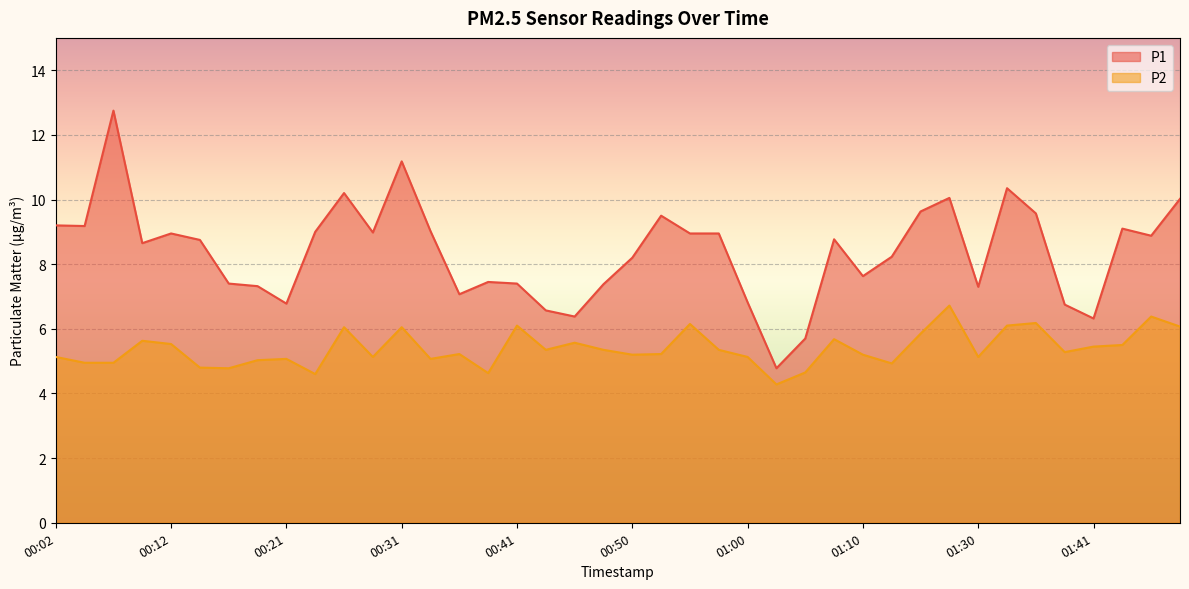

Reading right to left, transcribe all the data shown in this chart.

P1: 01:48=10.0	01:46=8.9	01:43=9.1	01:41=6.3	01:38=6.8	01:36=9.6	01:33=10.3	01:30=7.3	01:17=10.1	01:15=9.6	01:12=8.2	01:10=7.6	01:08=8.8	01:05=5.7	01:03=4.8	01:00=6.8	00:58=8.9	00:55=8.9	00:53=9.5	00:50=8.2	00:48=7.4	00:46=6.4	00:43=6.6	00:41=7.4	00:38=7.5	00:36=7.1	00:33=9.0	00:31=11.2	00:29=9.0	00:26=10.2	00:24=9.0	00:21=6.8	00:19=7.3	00:16=7.4	00:14=8.8	00:12=8.9	00:09=8.7	00:07=12.8	00:04=9.2	00:02=9.2
P2: 01:48=6.1	01:46=6.4	01:43=5.5	01:41=5.5	01:38=5.3	01:36=6.2	01:33=6.1	01:30=5.1	01:17=6.7	01:15=5.8	01:12=4.9	01:10=5.2	01:08=5.7	01:05=4.7	01:03=4.3	01:00=5.1	00:58=5.3	00:55=6.2	00:53=5.2	00:50=5.2	00:48=5.3	00:46=5.6	00:43=5.3	00:41=6.1	00:38=4.6	00:36=5.2	00:33=5.1	00:31=6.0	00:29=5.1	00:26=6.0	00:24=4.6	00:21=5.1	00:19=5.0	00:16=4.8	00:14=4.8	00:12=5.5	00:09=5.6	00:07=5.0	00:04=5.0	00:02=5.1